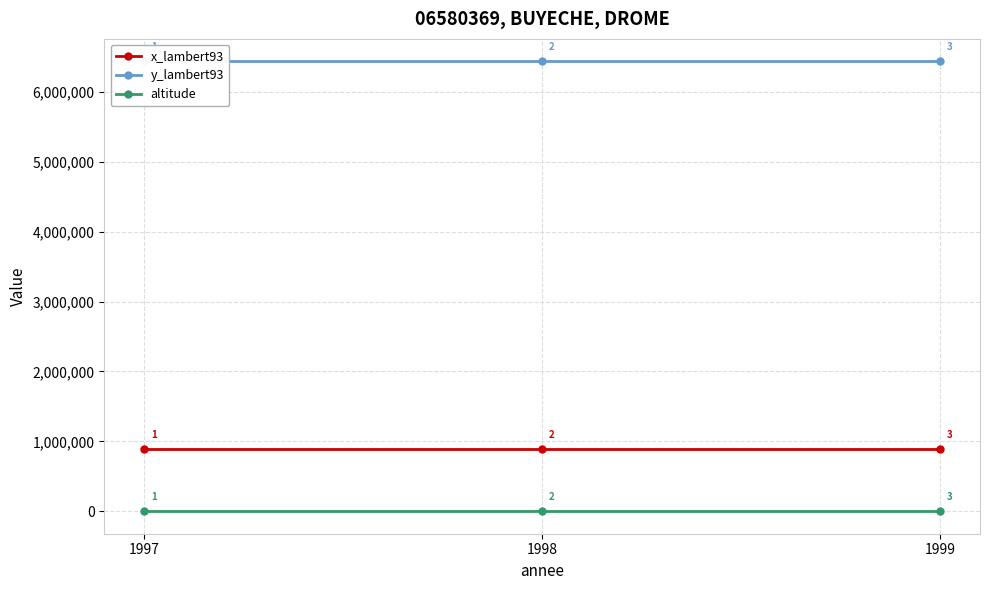

What is the approximate value of x_lambert93 at 1997?

892444